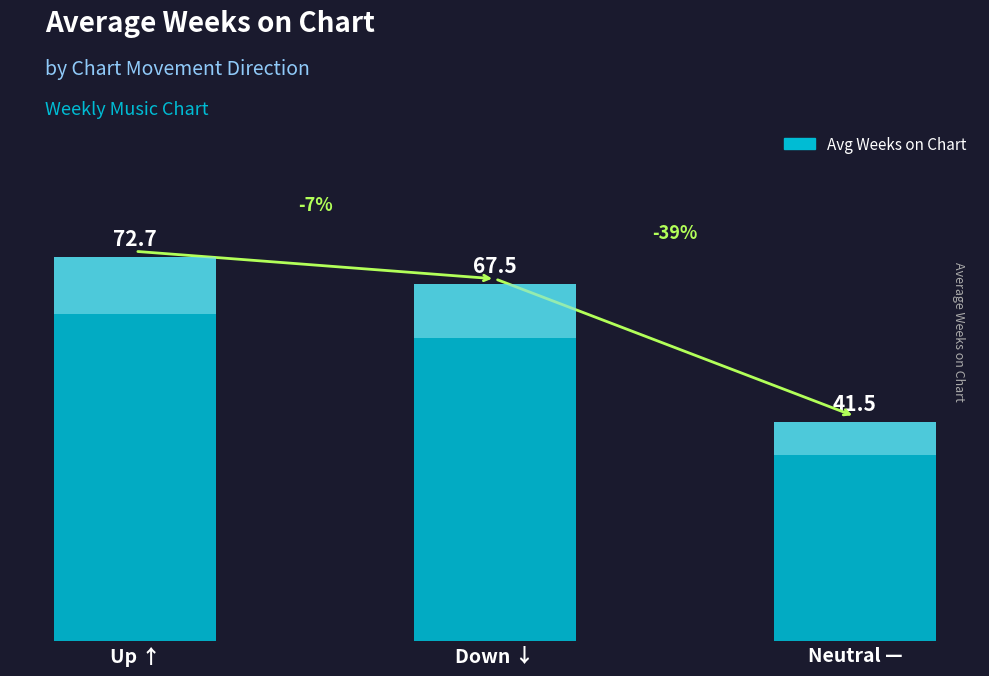

Rank the categories by value from highest to lowest.

Up ↑, Down ↓, Neutral —